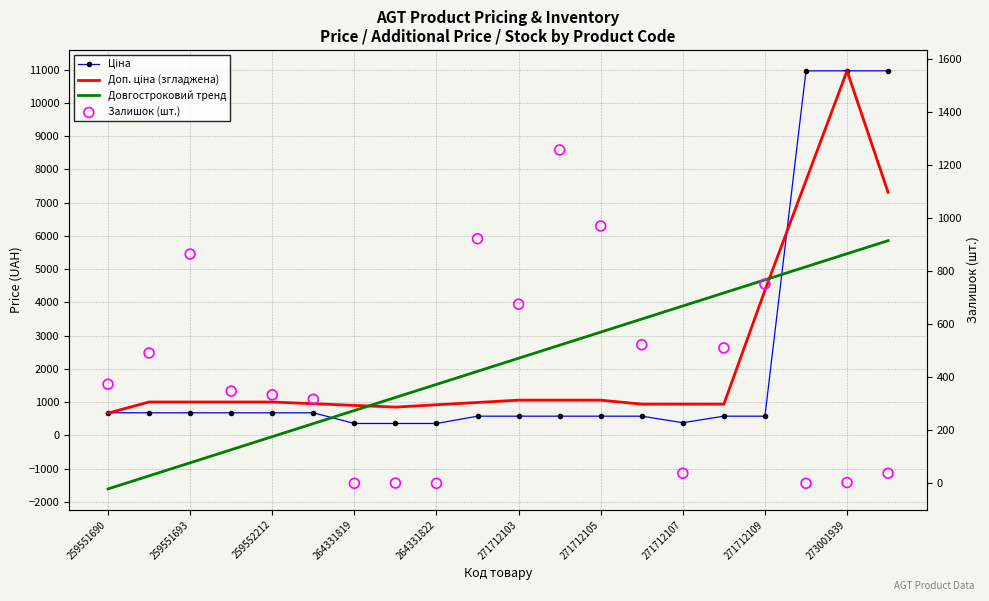

At how many categories does at least one series exceed 7202?

3